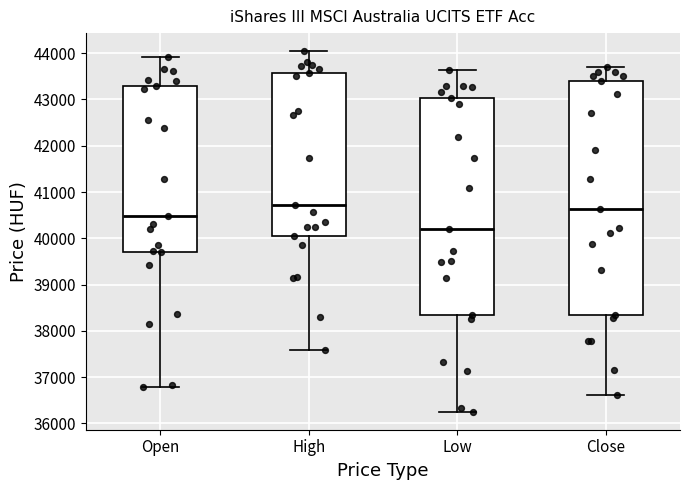

Reading left to right, transcribe this box plot: for each box, give where its median line is, the range the box spans, and where its two whiskers end, as read against the y-axis. The values are not printed on the chart, so give them approximately, as read against the axis.

Open: median 40500, box 39700 to 43300, whiskers 36800 to 43900
High: median 40700, box 40000 to 43600, whiskers 37600 to 44000
Low: median 40200, box 38300 to 43000, whiskers 36300 to 43600
Close: median 40600, box 38300 to 43400, whiskers 36600 to 43700